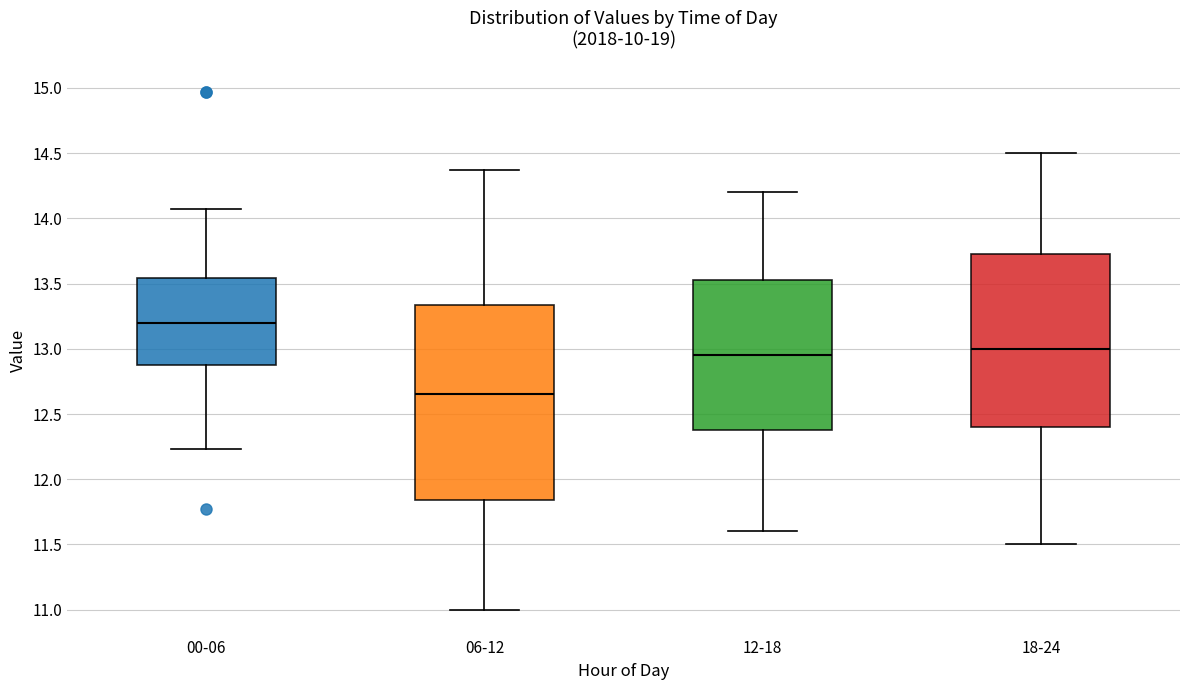

Reading left to right, transcribe this box plot: for each box, give where its median line is, the range the box spans, and where its two whiskers end, as read against the y-axis. The values are not printed on the chart, so give them approximately, as read against the axis.

00-06: median 13.20, box 12.90 to 13.55, whiskers 12.25 to 14.05
06-12: median 12.65, box 11.85 to 13.35, whiskers 11.00 to 14.35
12-18: median 12.95, box 12.40 to 13.55, whiskers 11.60 to 14.20
18-24: median 13.00, box 12.40 to 13.75, whiskers 11.50 to 14.50